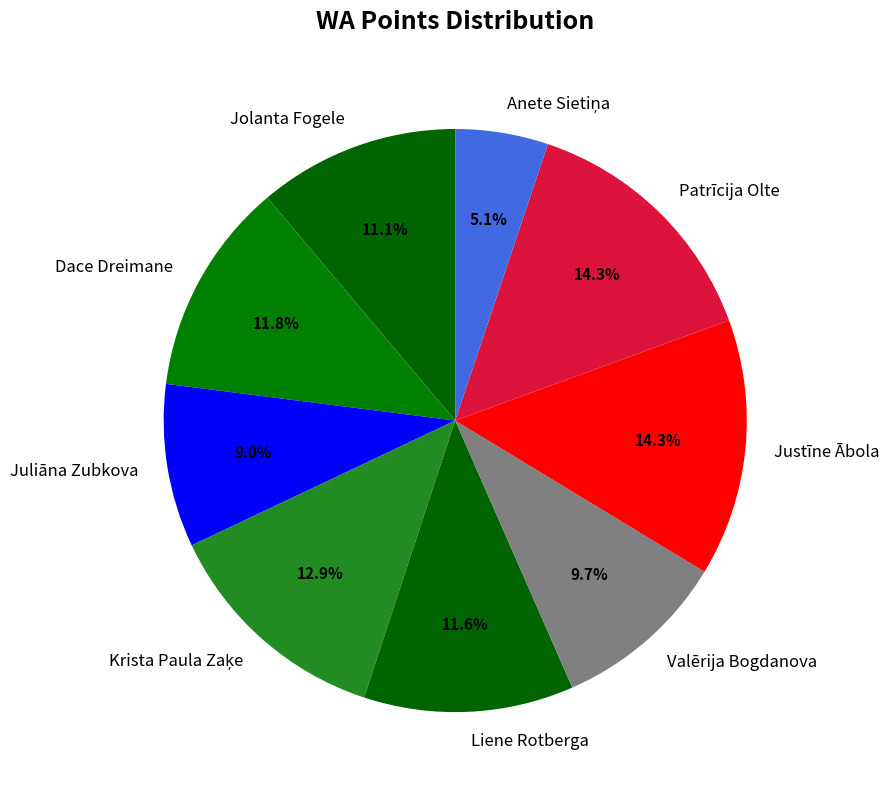

What percentage is the Juliāna Zubkova slice, to the nearest percent?

9%